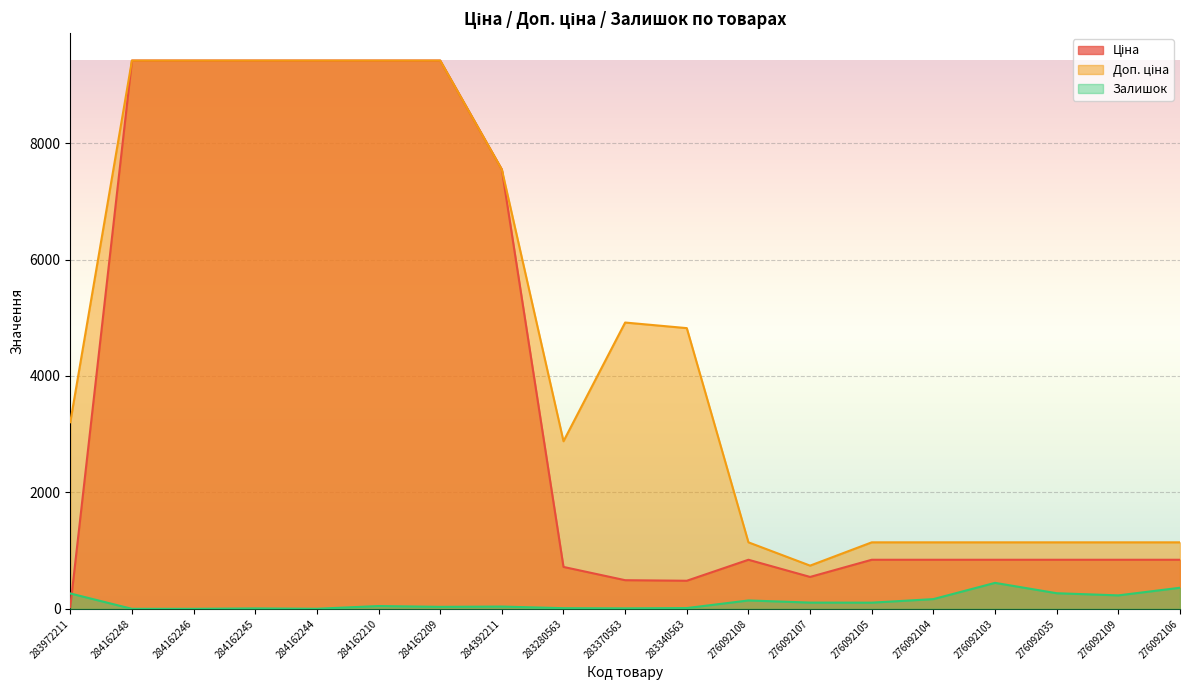

True or false: Залишок and Ціна intersect in this chart.

True